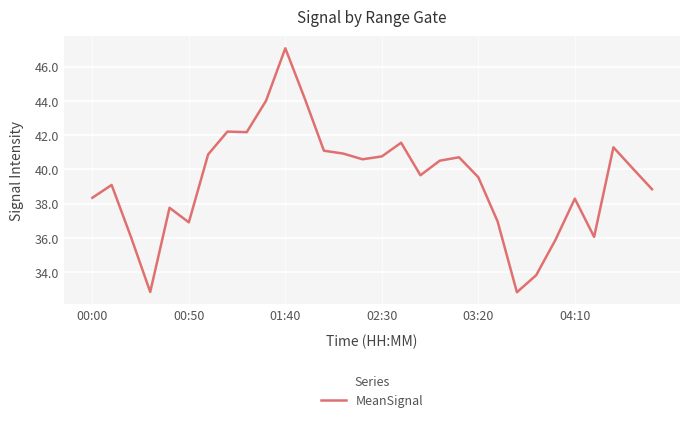

What is the maximum value shown in the chart?

47.1